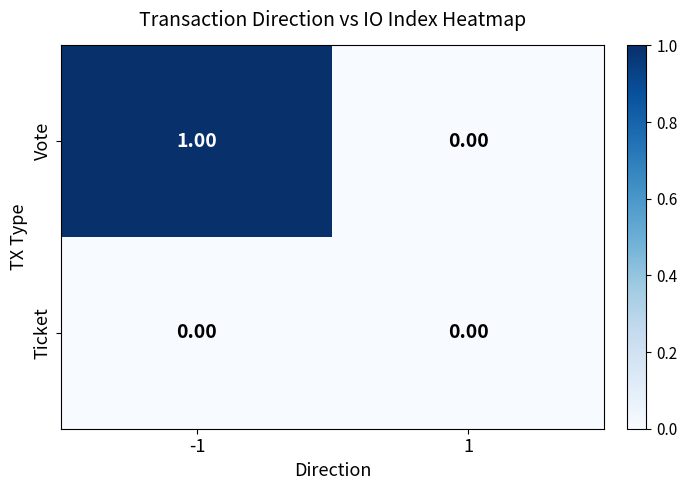

List the series in order of their peak value, lowest first.

Ticket, Vote